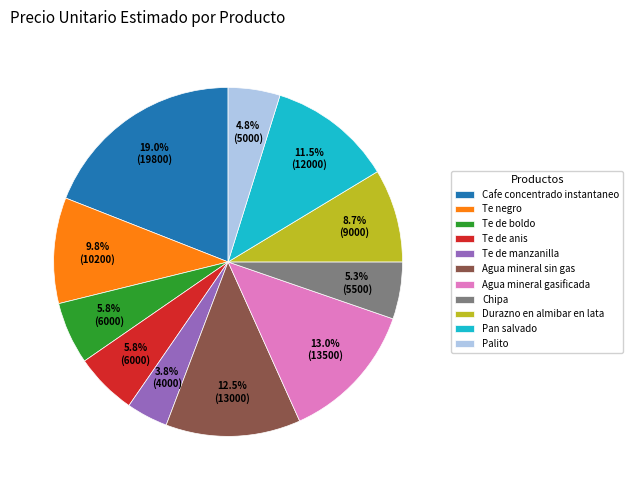

The Agua mineral gasificada slice represents 13% of the pie. True or false?

True